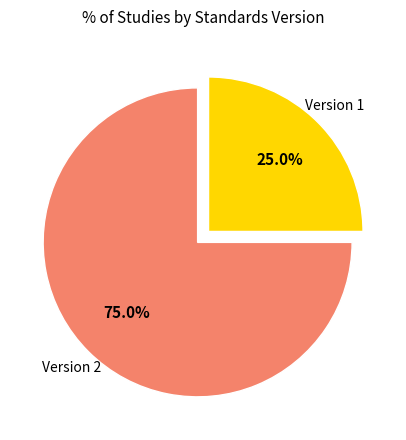

What is the total percentage of Version 1 and Version 2?

100.0%